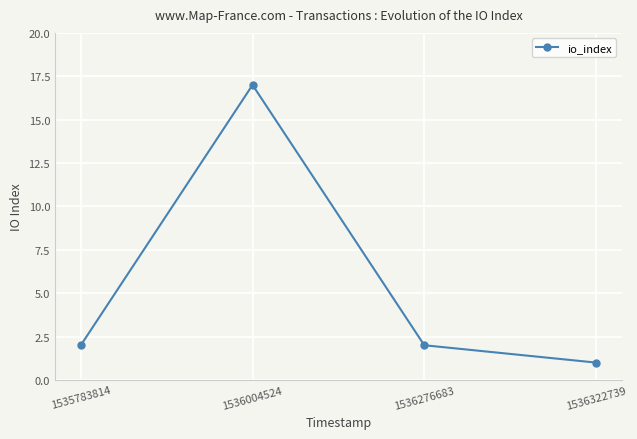

What is the change in value from 1535783814 to 1536004524?

+15